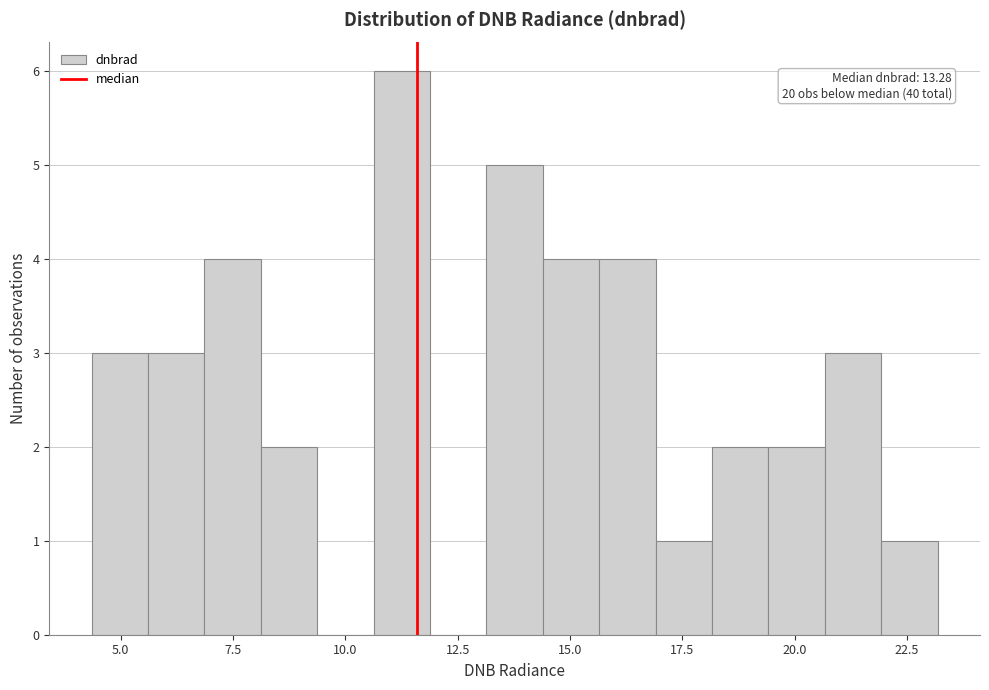

Read against the x-axis, roughly where is the centre of the tallest bar?

11.5